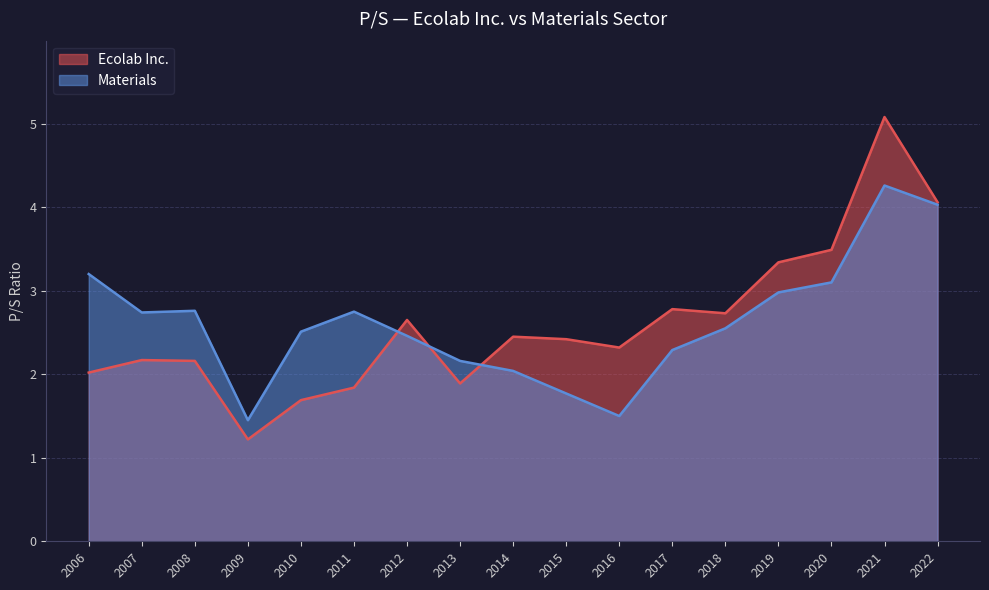

Where do Ecolab Inc. and Materials first cross each other?

2011 and 2012